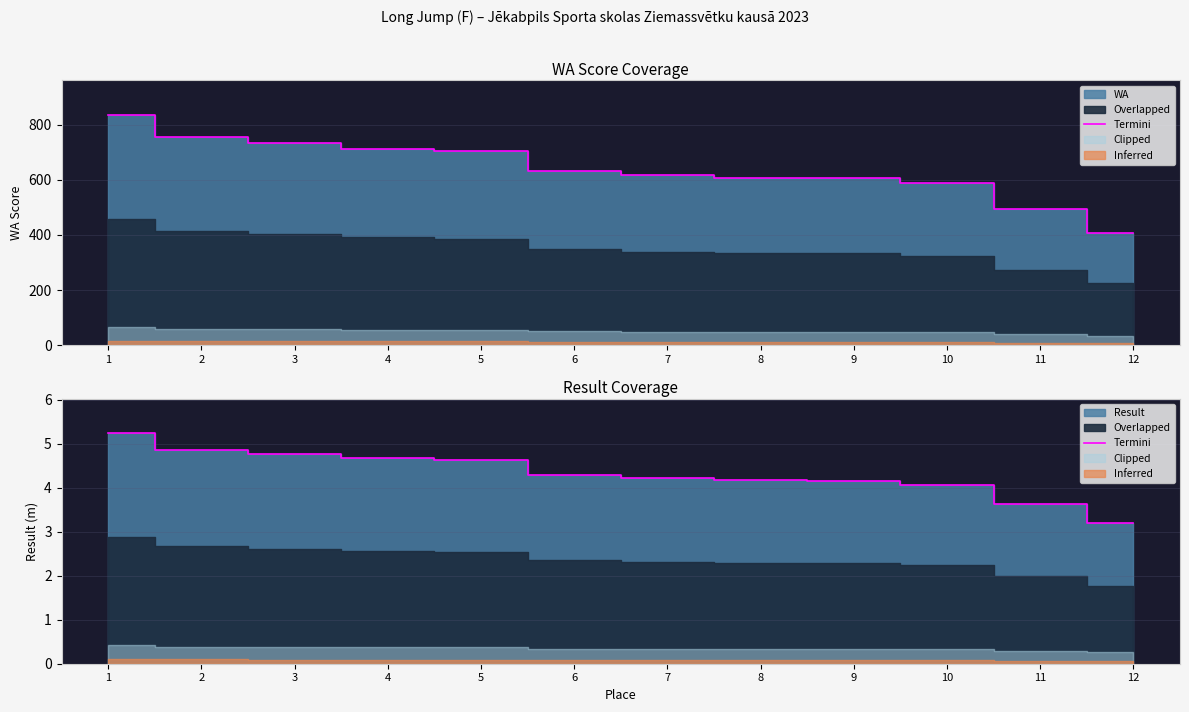

The chart shows a value of 1.6 at 6. True or false?

False